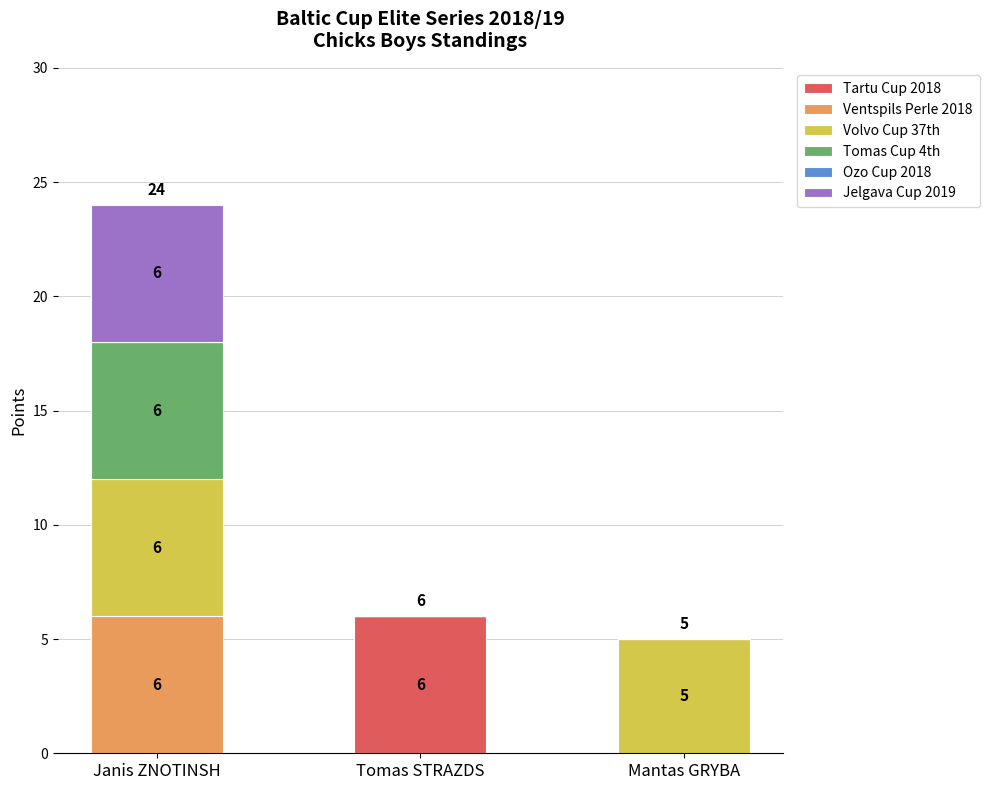

True or false: Tartu Cup 2018 has a value of 0 at Janis ZNOTINSH.

True